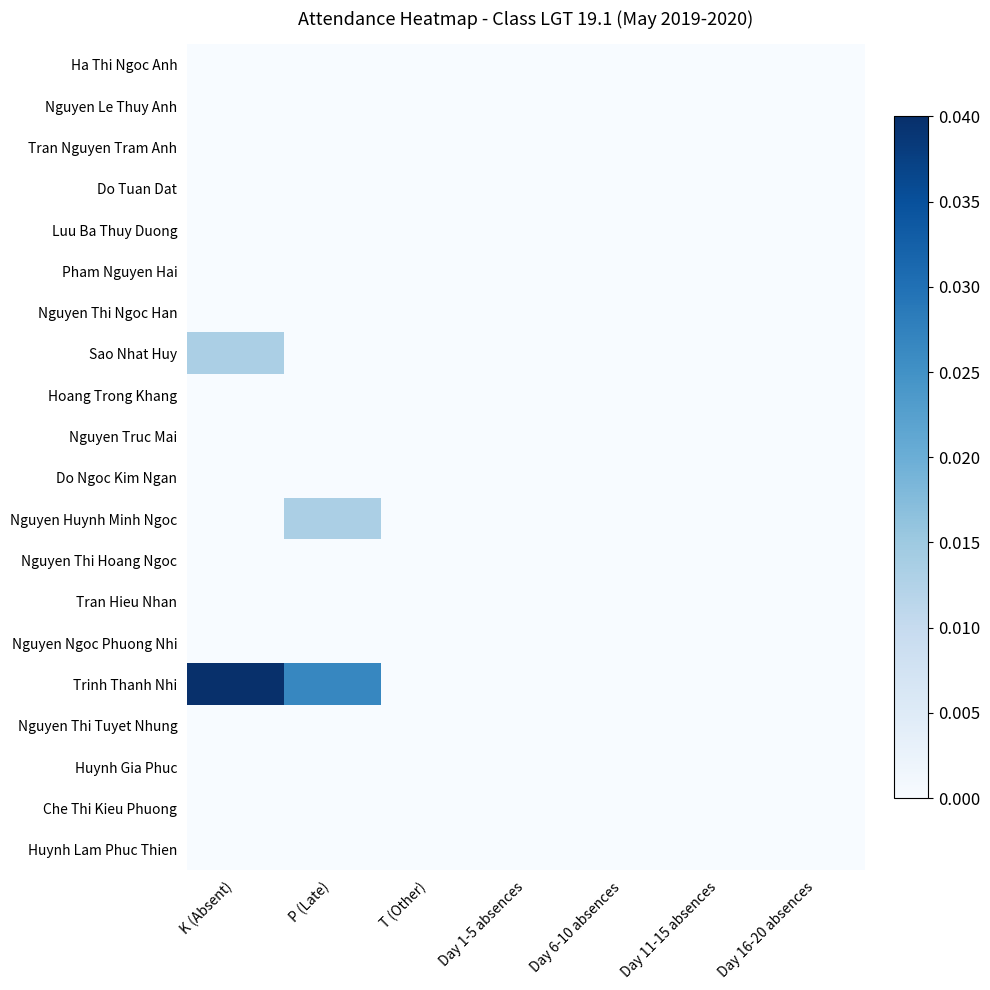

At how many categories does at least one series exceed 0?

2